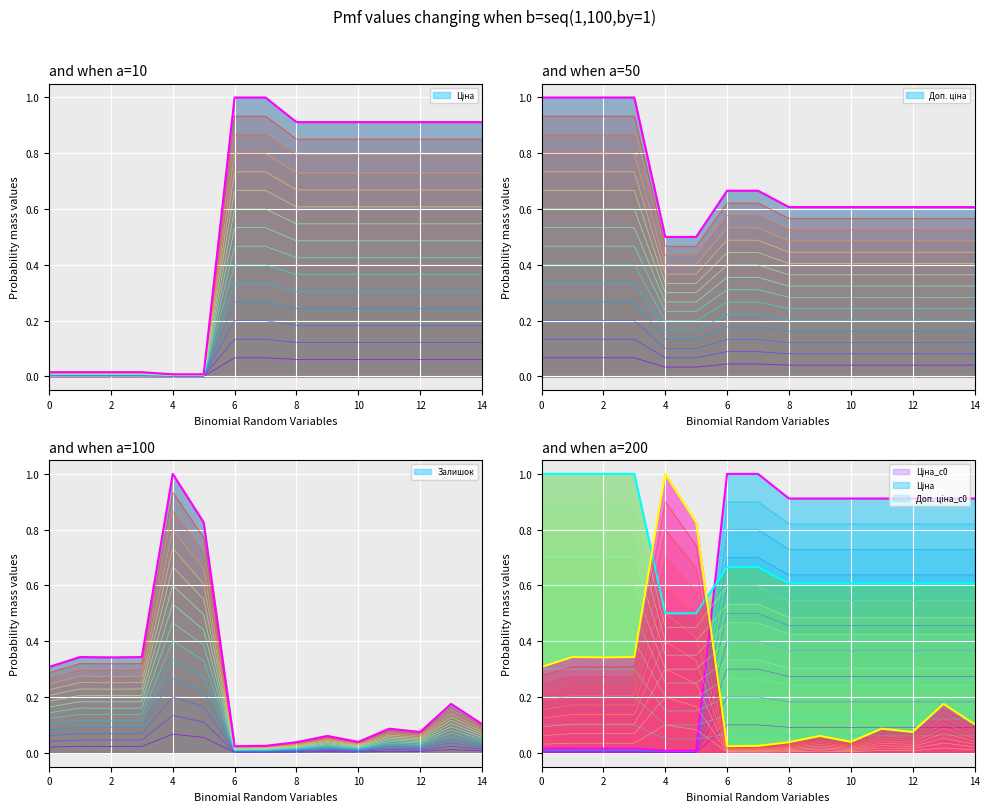

What is the difference between the maximum and second lowest values in the Доп. ціна top series?

0.5